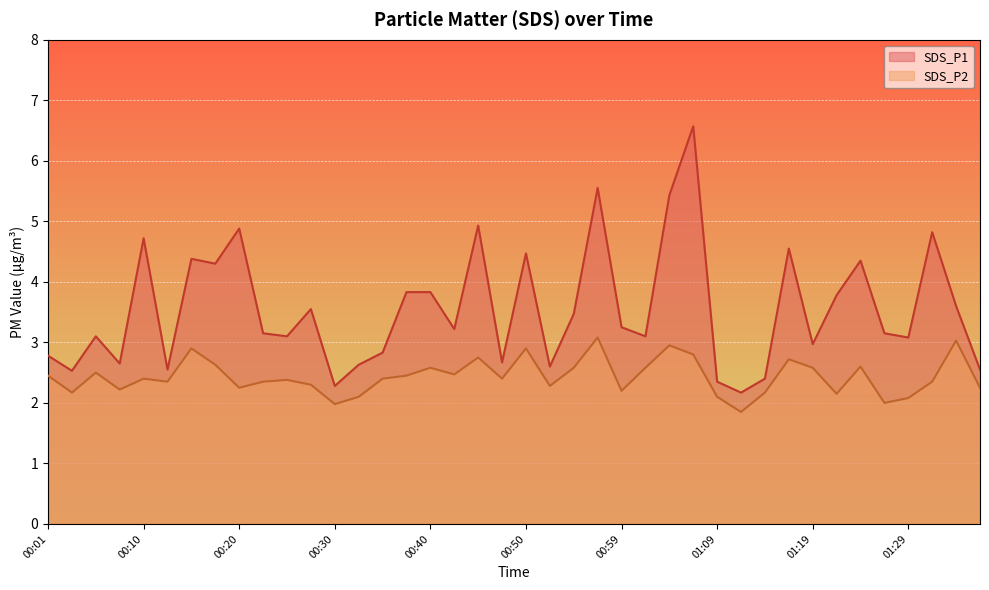

True or false: SDS_P2 has a value of 3.0 at 01:33.

True